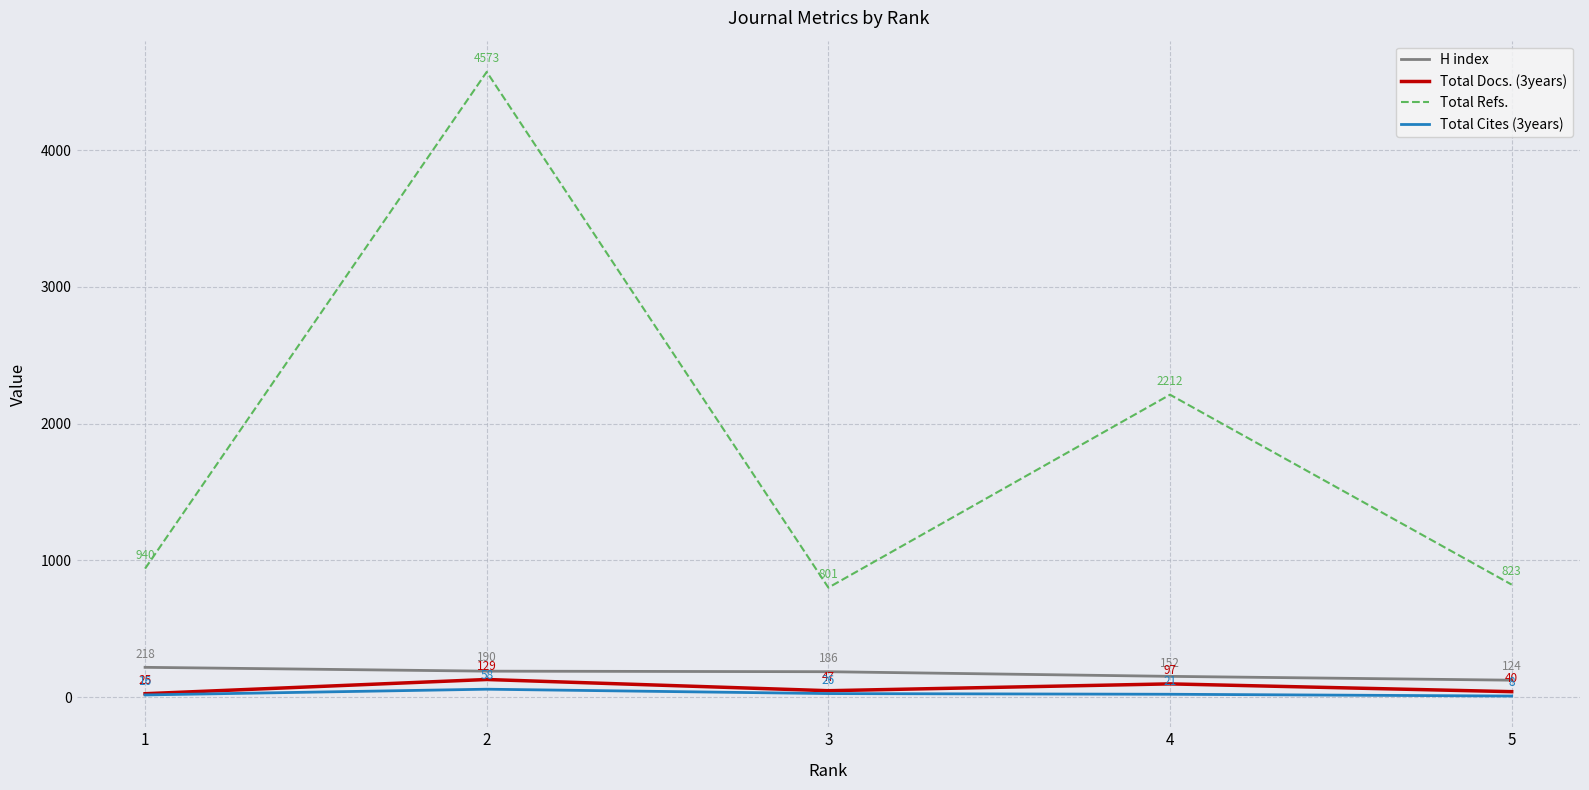

Does the chart display data point markers on the line(s)?

No